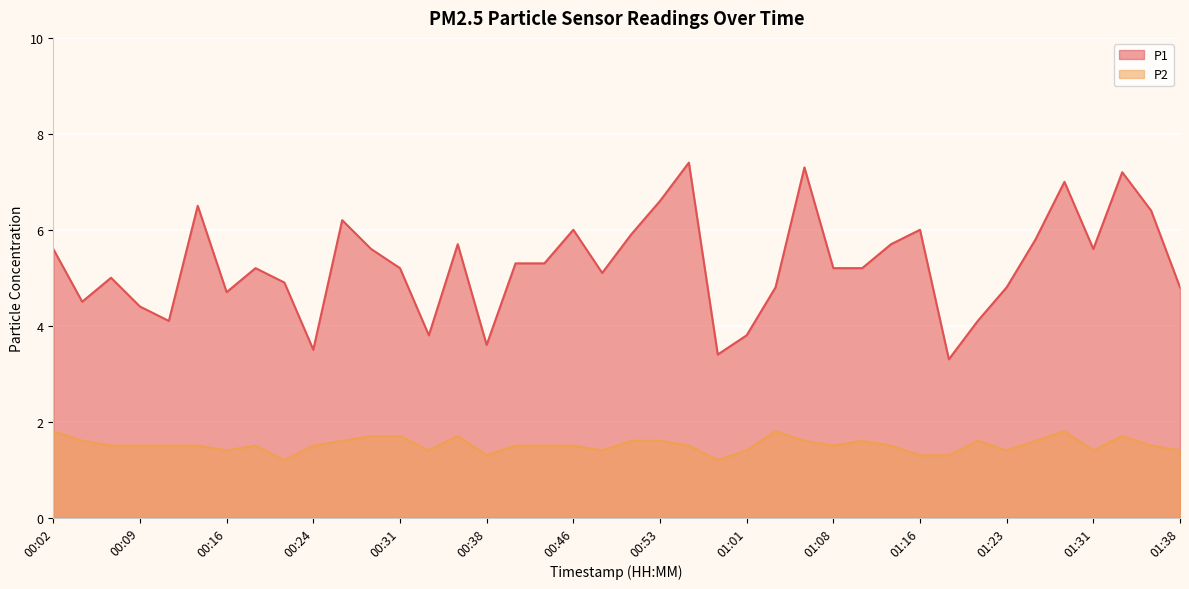

How many categories are shown in the chart?

40